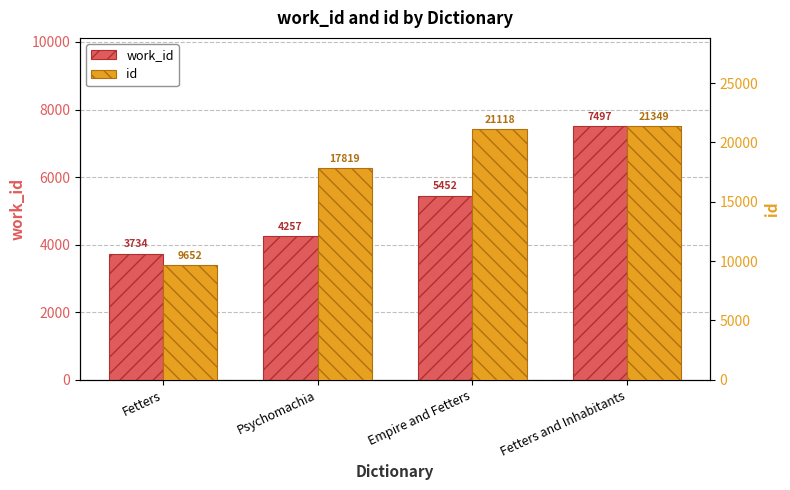

What is the value of the id bar at the 2nd from the left?

17819